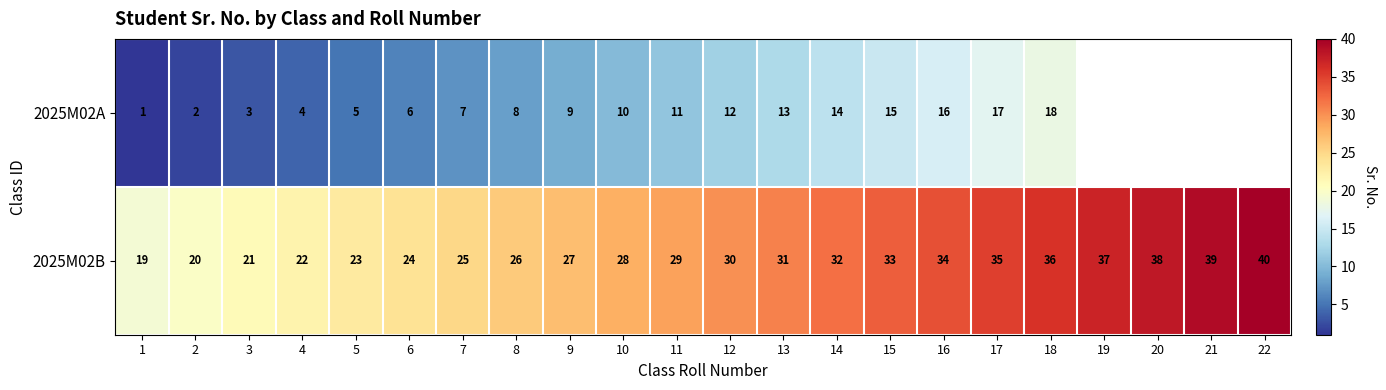

At which label is 2025M02B closest to 29?

11